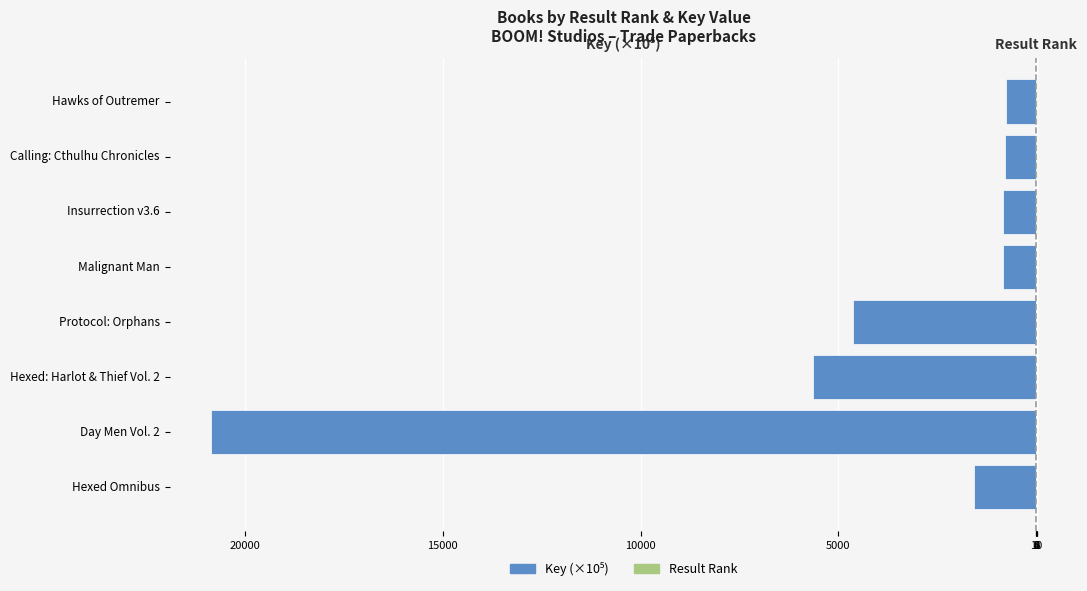

What is the difference between the highest and lowest values at Hexed Omnibus?

1575.6